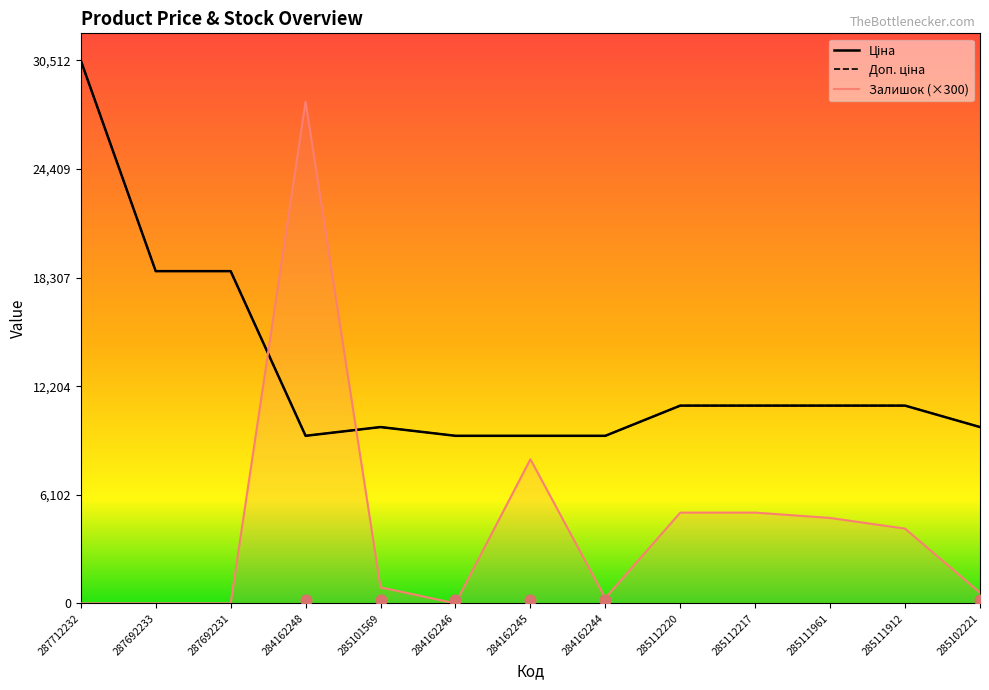

What are all the series names shown in the legend?

Ціна, Доп. ціна, Залишок